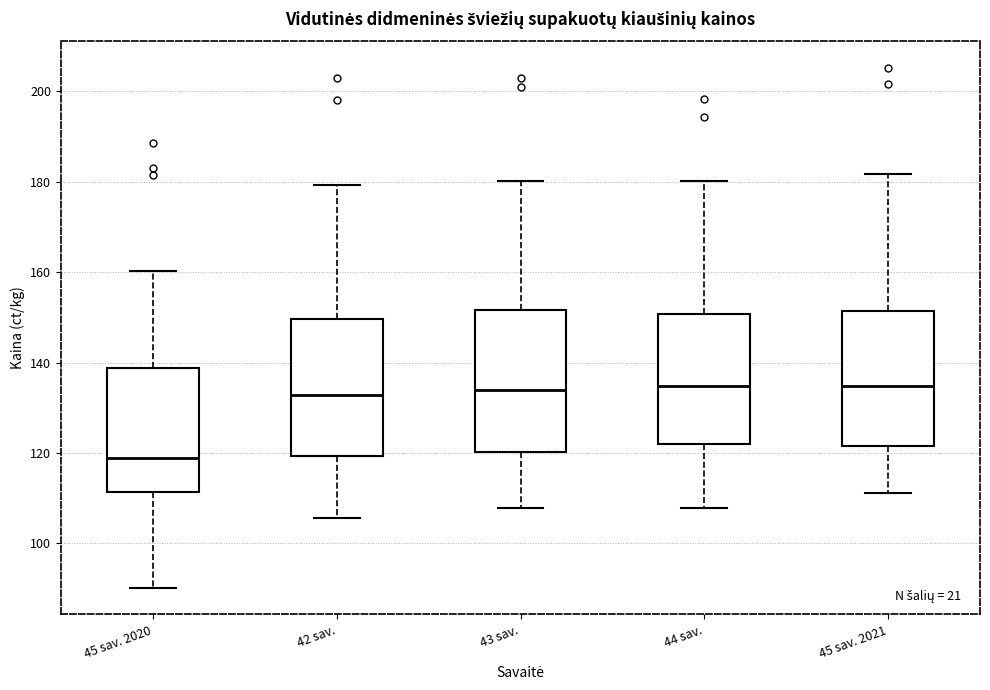

Reading left to right, read every box against the y-axis: the position of its median line, the range the box covers, and the ends of its whiskers. The values are not printed on the chart, so give them approximately, as read against the axis.

45 sav. 2020: median 118, box 112 to 138, whiskers 90 to 160
42 sav.: median 132, box 120 to 150, whiskers 106 to 180
43 sav.: median 134, box 120 to 152, whiskers 108 to 180
44 sav.: median 134, box 122 to 150, whiskers 108 to 180
45 sav. 2021: median 134, box 122 to 152, whiskers 112 to 182